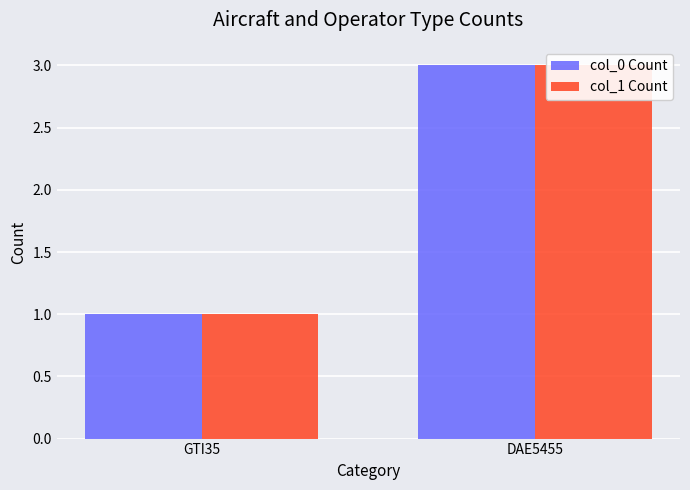

At which category does the chart reach its minimum across all series?

GTI35